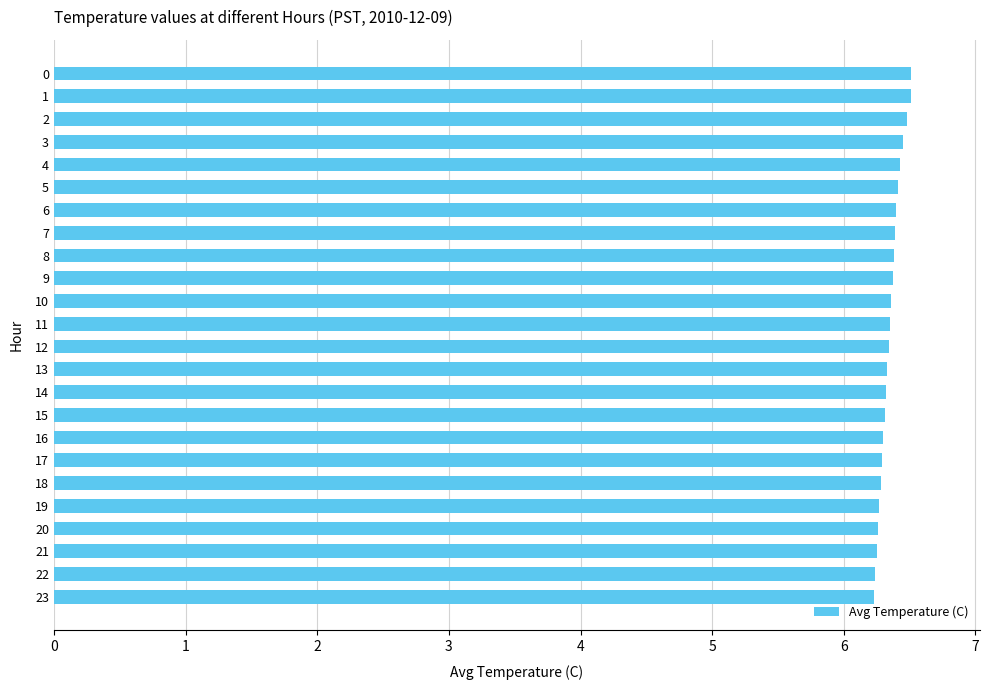

Count the values in the range 6 to 7.

24